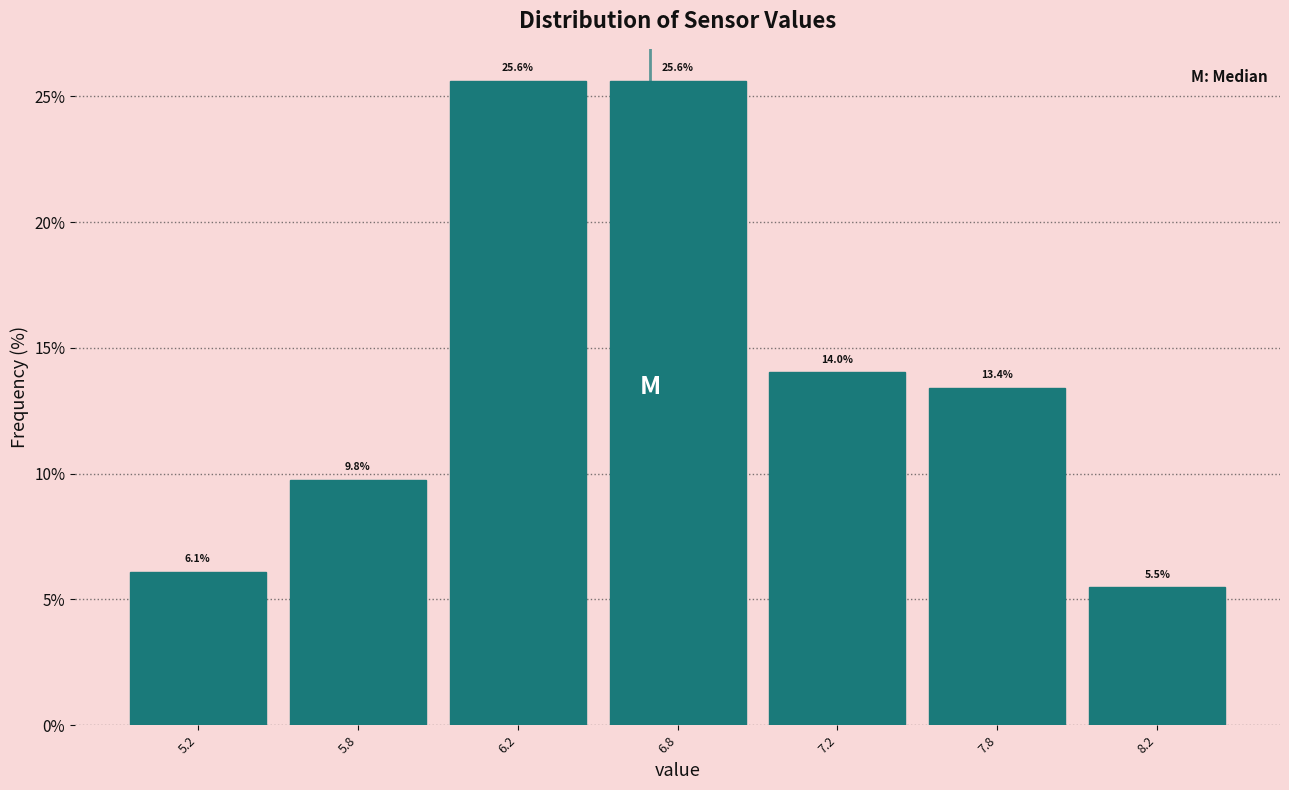

Reading left to right, transcribe all the data shown in this chart.

6.1	9.8	25.6	25.6	14.0	13.4	5.5